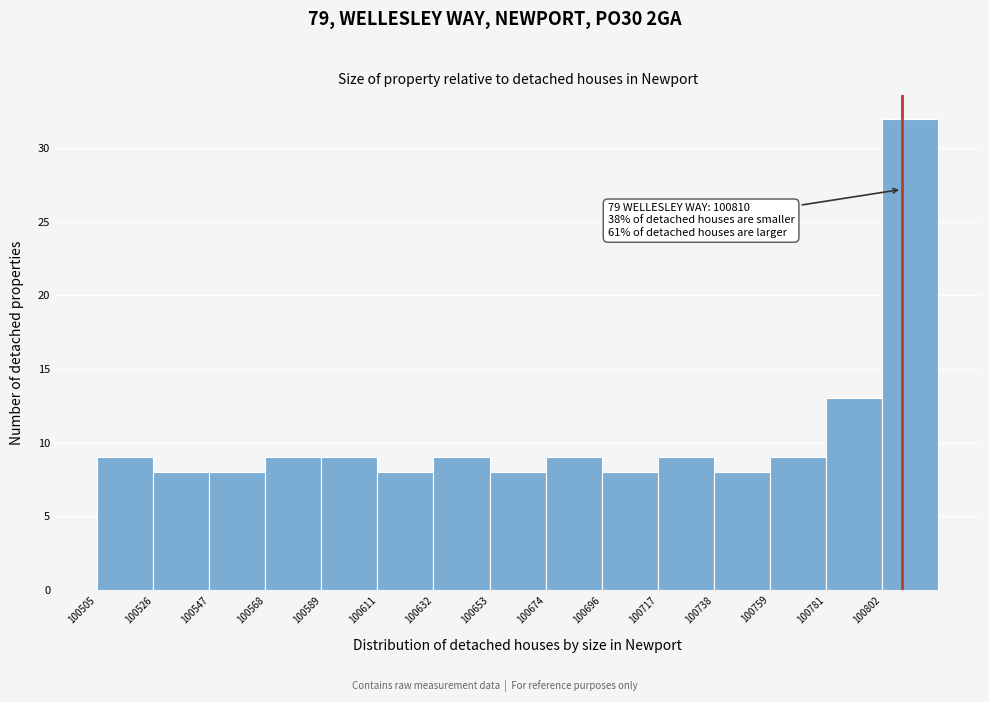

Which range on the x-axis has the tallest bar?

100800 to 100825